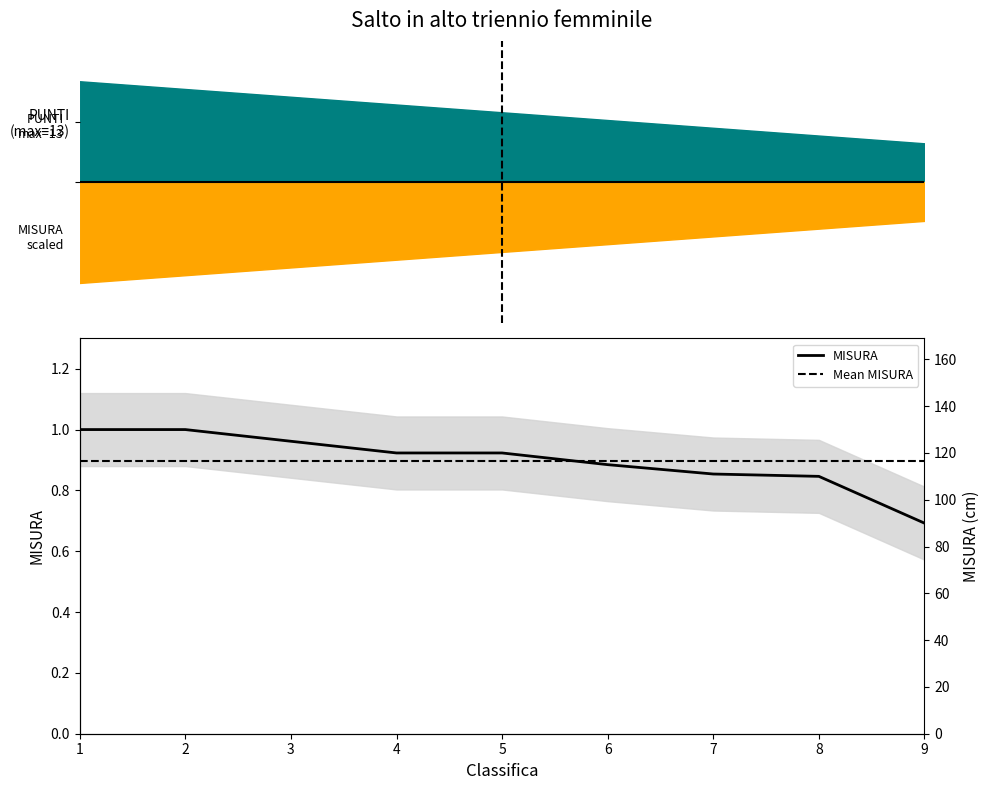

Which label corresponds to the largest value in the chart?

1